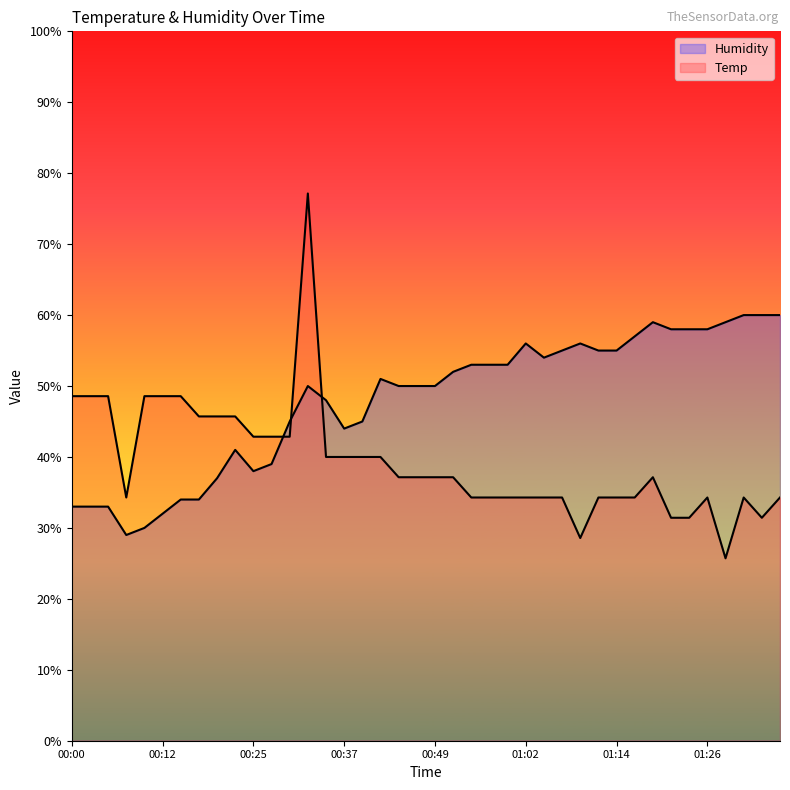

Is it true that Temp equals 34.3 at 01:32?

True